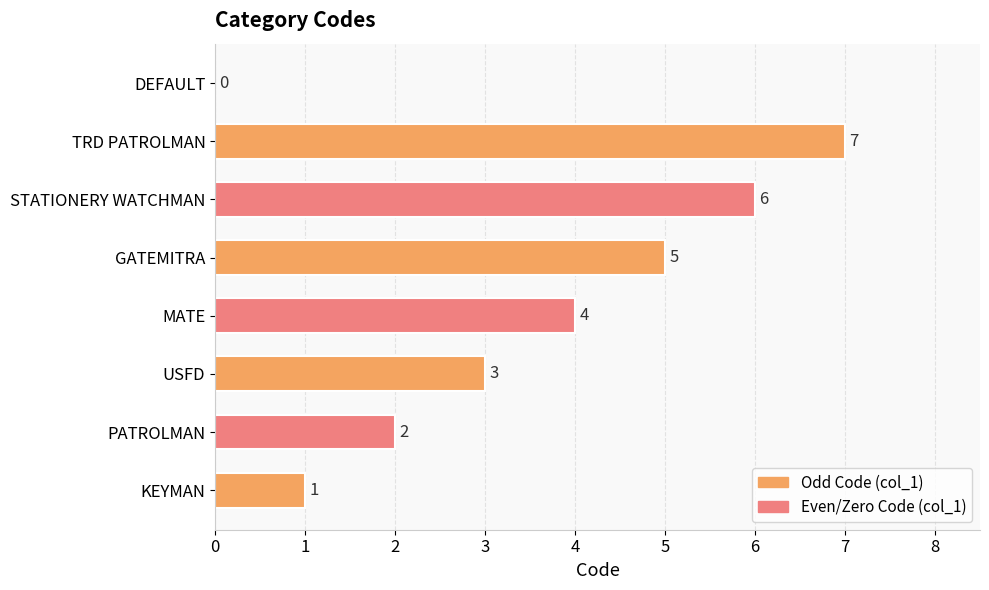

Reading top to bottom, extract all data points from this chart.

DEFAULT=0	TRD PATROLMAN=7	STATIONERY WATCHMAN=6	GATEMITRA=5	MATE=4	USFD=3	PATROLMAN=2	KEYMAN=1